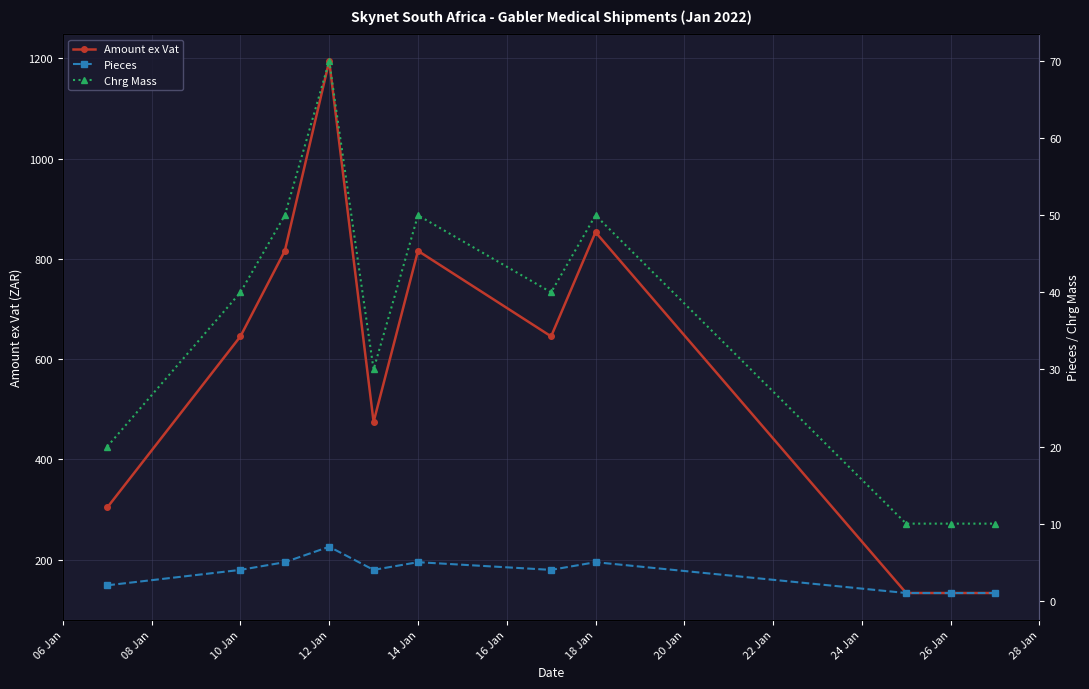

True or false: Pieces and Chrg Mass cross at least once.

False